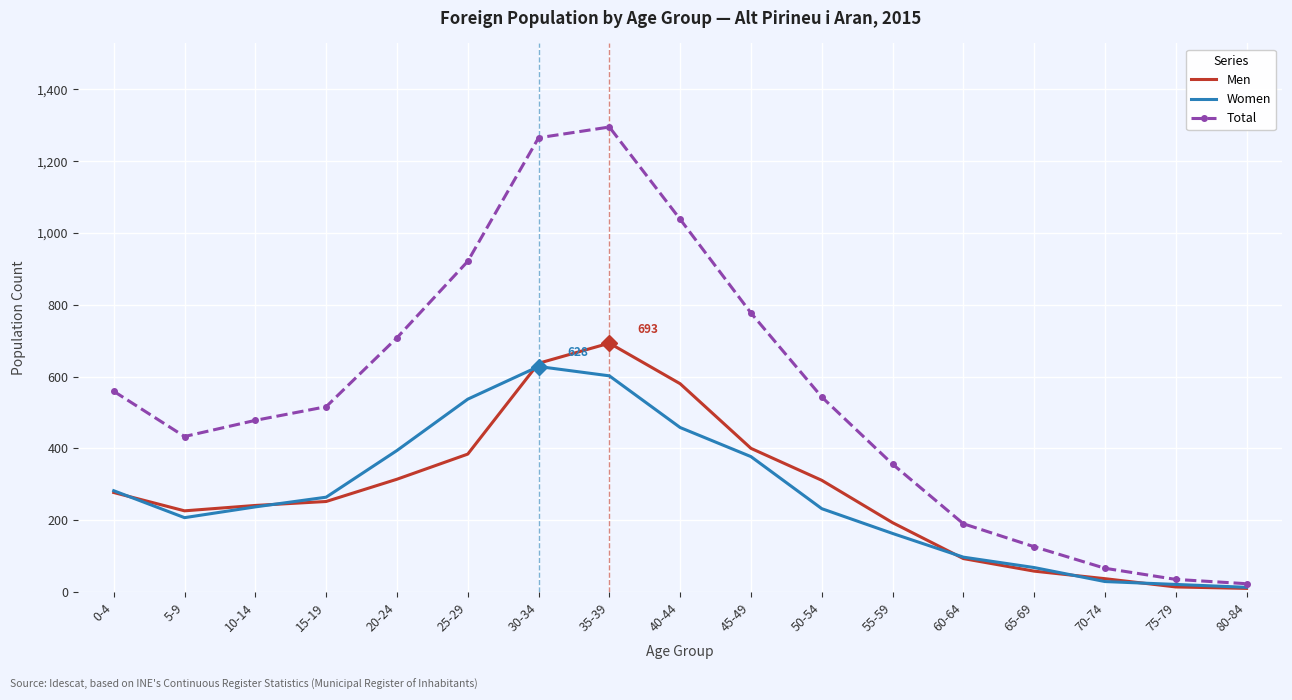

What is the lowest value of the Total series?

23